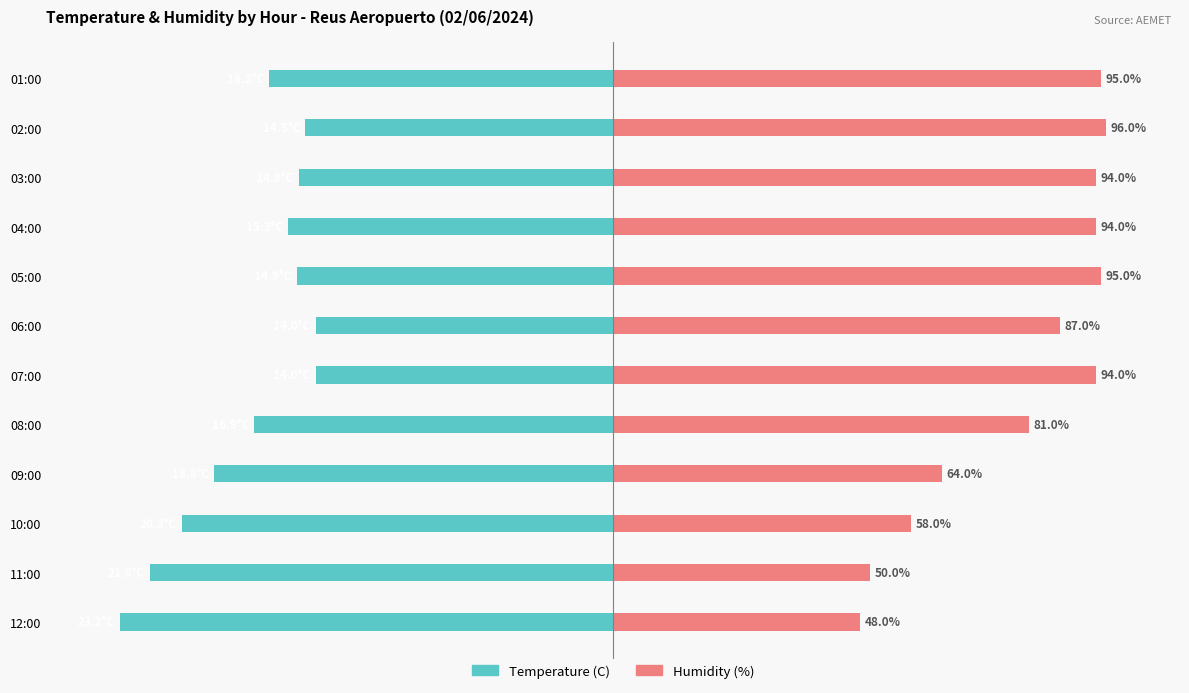

List the series in order of their overall mean, lowest first.

Temperature (C), Humidity (%)